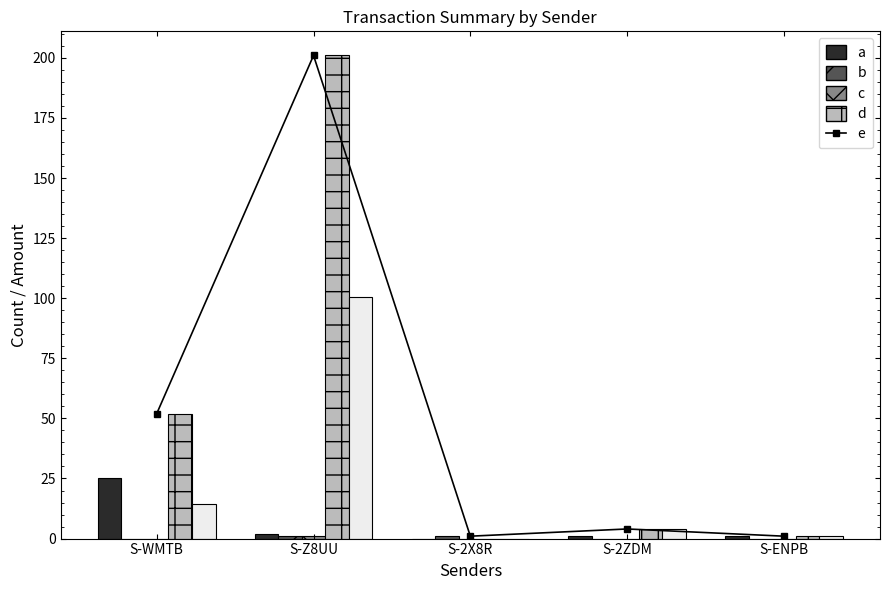

List the labels in order of Ordinary Payment value, smallest first.

S-2X8R, S-2ZDM, S-ENPB, S-Z8UU, S-WMTB